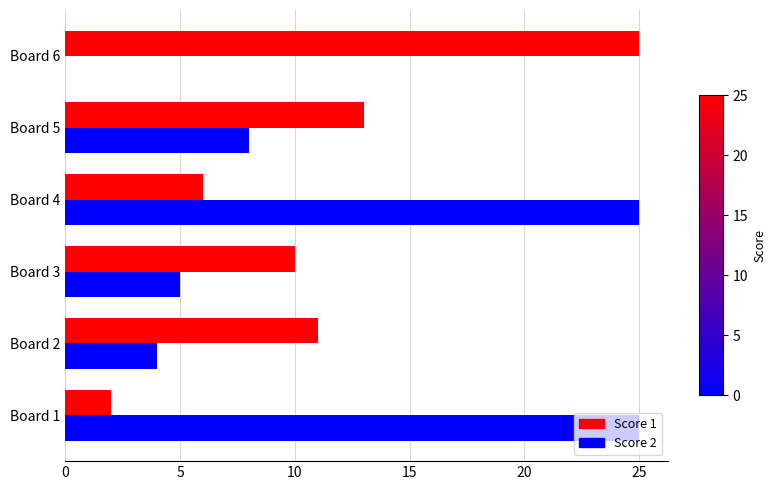

The value of Score 2 at Board 2 is 2. True or false?

False